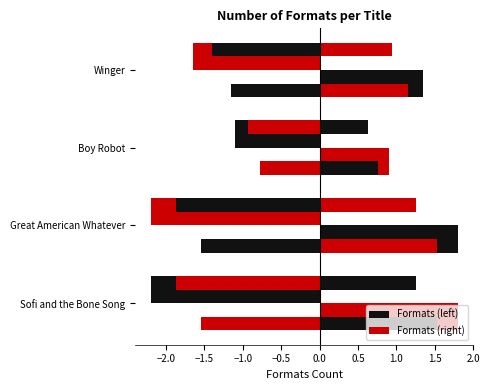

True or false: the data shows 4 at Great American Whatever.

True